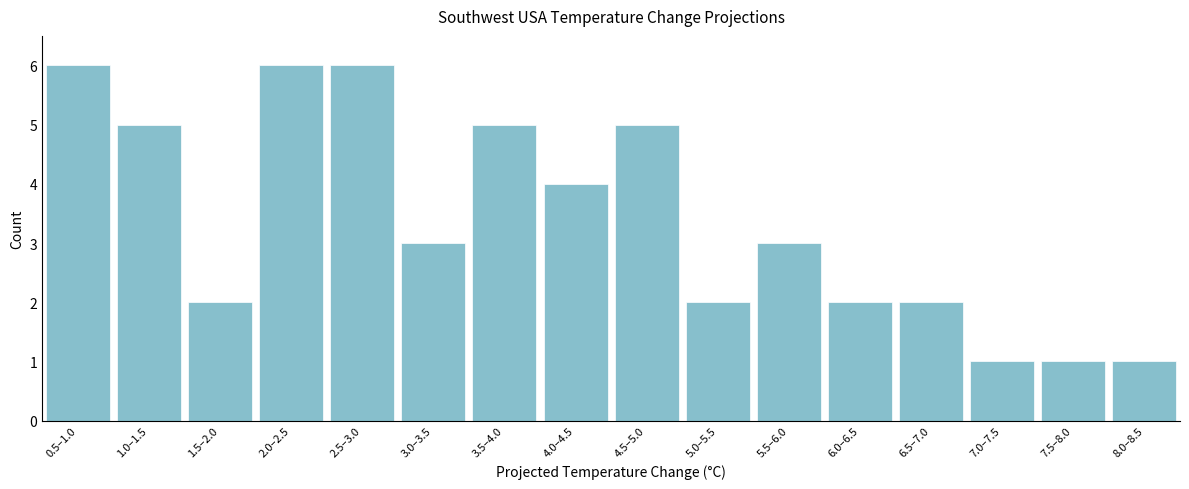

Reading left to right, list all the values displayed in this chart.

6	5	2	6	6	3	5	4	5	2	3	2	2	1	1	1